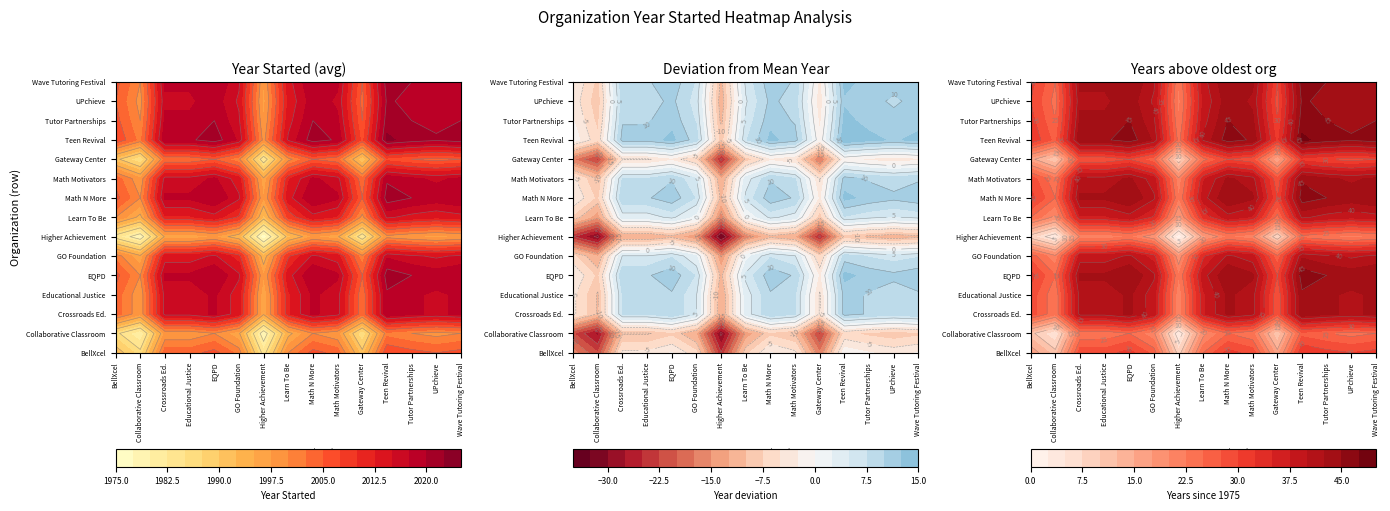

Rank the series by their maximum value, from lowest to highest.

Higher Achievement, Center for the Collaborative Classroom, Gateway Center for Education, BellXcel, Learn To Be, GO Foundation, Crossroads Education, Educational Justice, Math Motivators, UPchieve, EQPD, Math N More, Tutor Partnerships Inc, Wave Tutoring Festival, Teen Revival Project